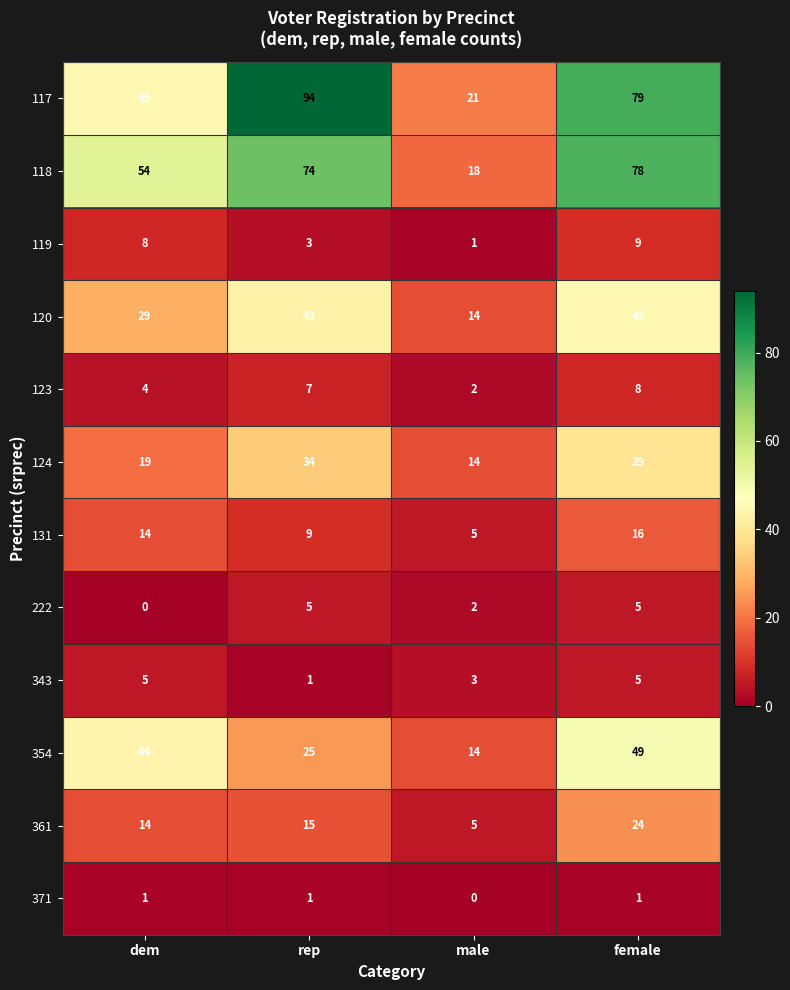

At which category does the chart reach its peak across all series?

rep